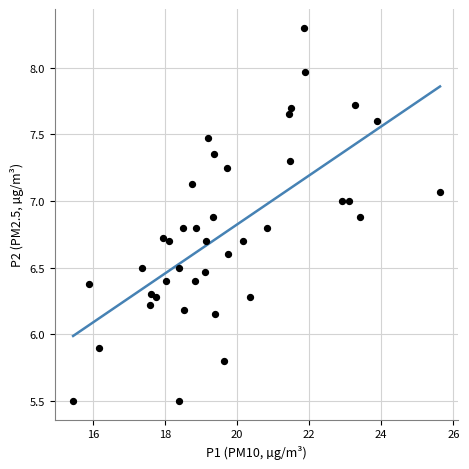

What is the range of Y values (max minus min)?

2.8